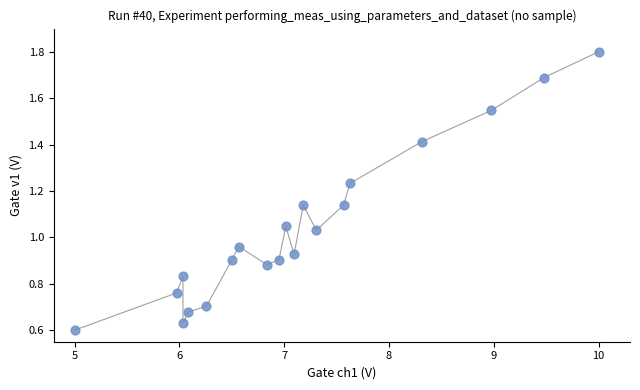

What is the range of X values (max minus min)?

5.0